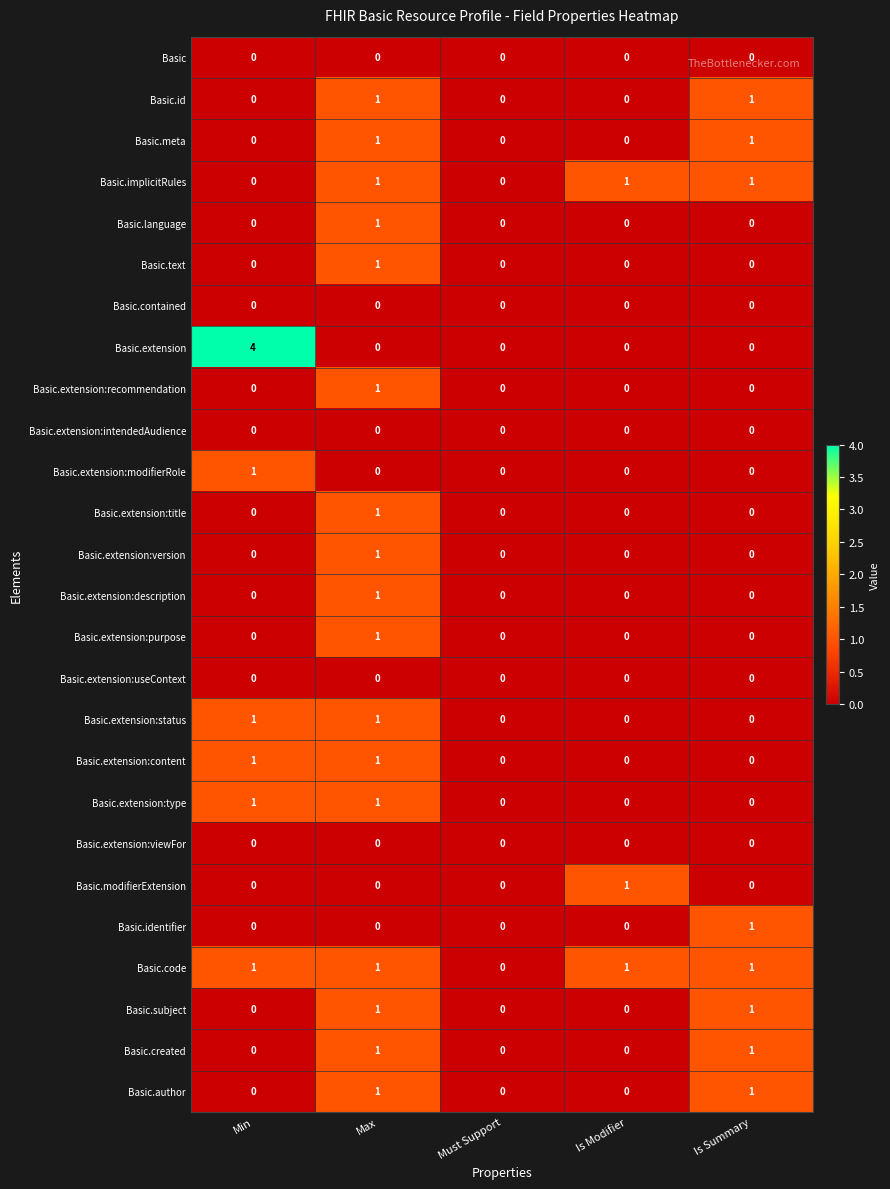

Which series has the widest spread of values?

Basic.extension